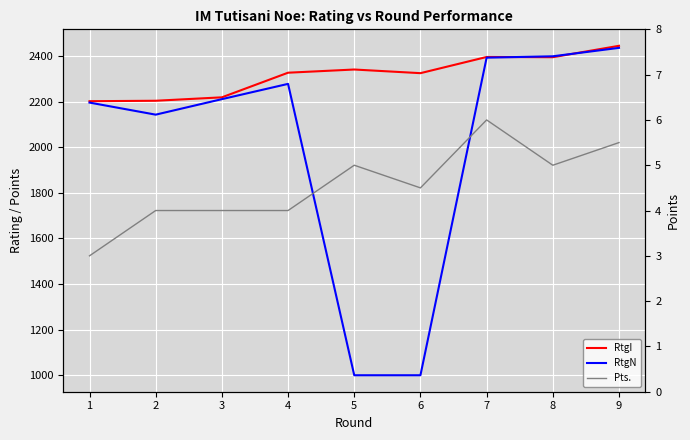

What value does the RtgN series have at 3?

2211.0